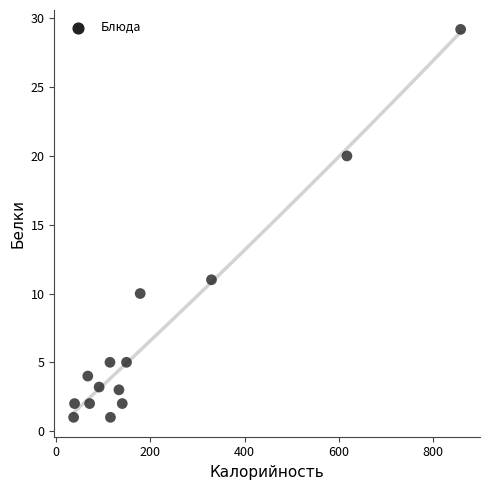

What Y value in the scatter plot is closest to 15?

11.0